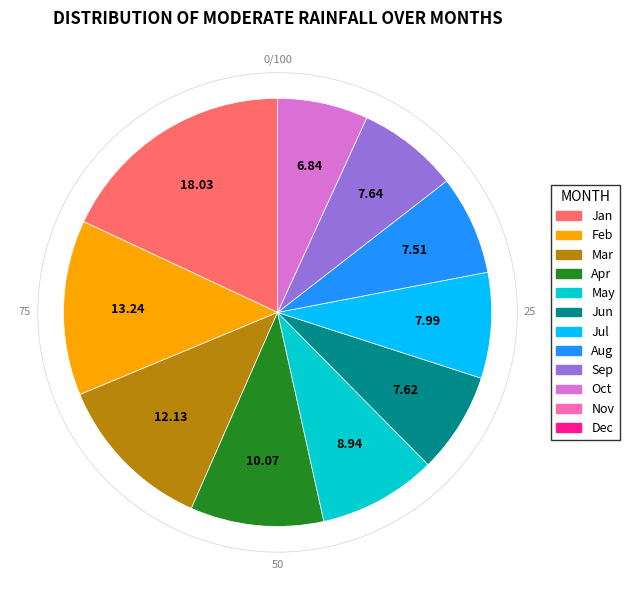

Does any single category account for the majority?

No